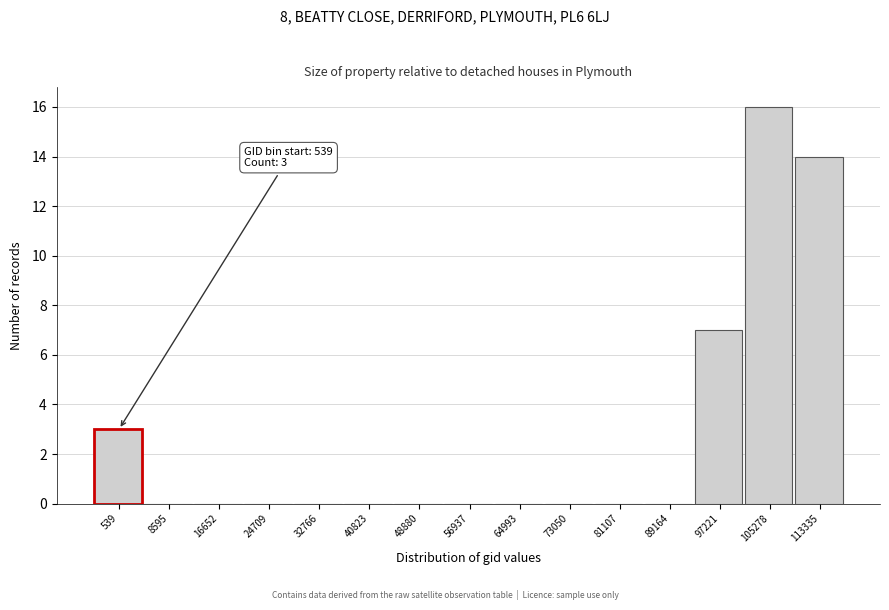

Reading left to right, transcribe all the data shown in this chart.

539=3	8595=0	16652=0	24709=0	32766=0	40823=0	48880=0	56937=0	64993=0	73050=0	81107=0	89164=0	97221=7	105278=16	113335=14